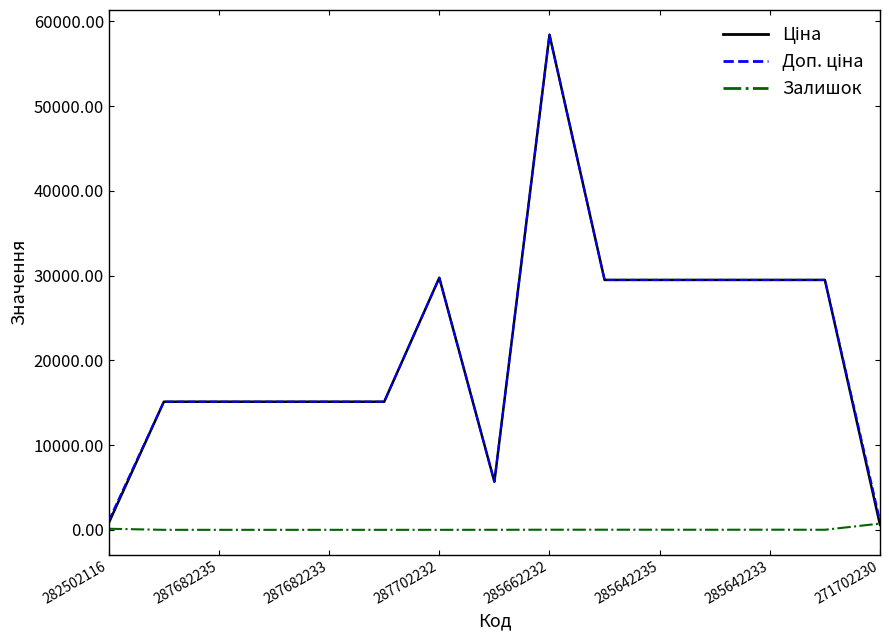

True or false: Доп. ціна and Залишок cross at least once.

False